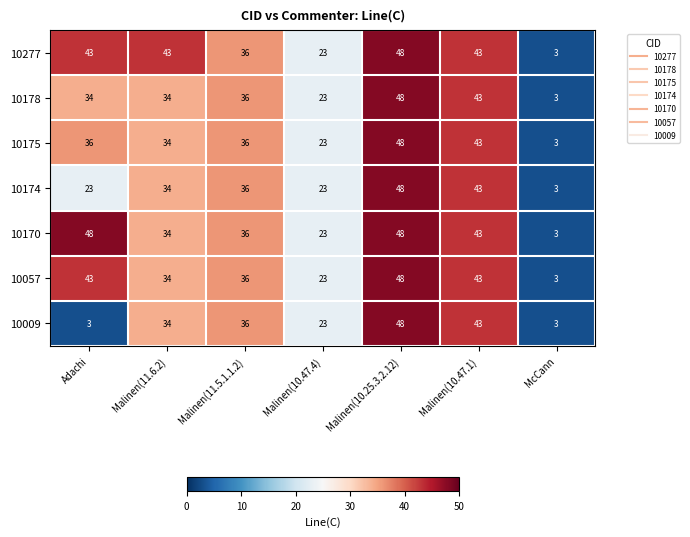

Read the 10175 value at Malinen(10.25.3.2.12), to the nearest 5.

50